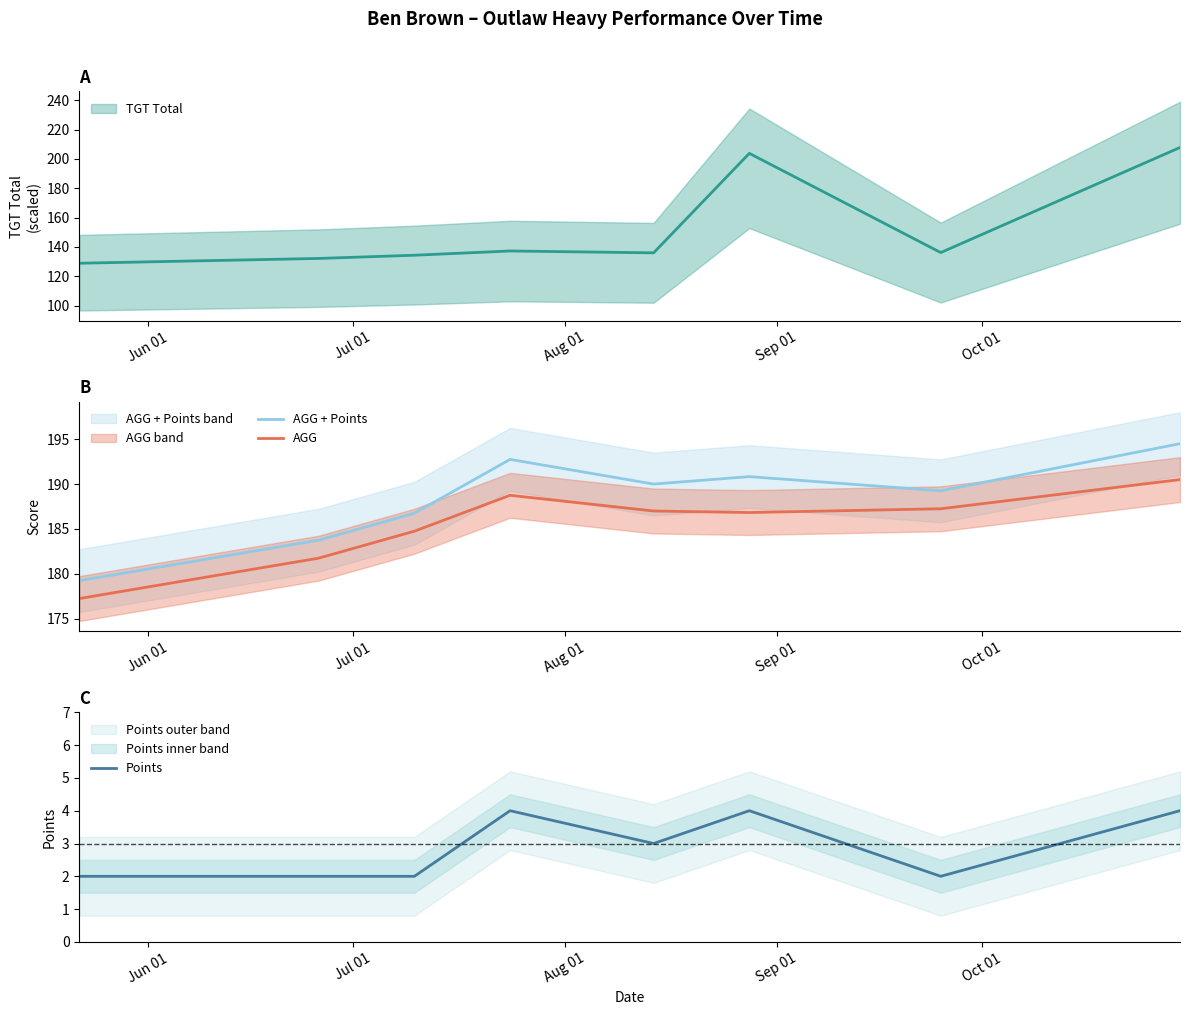

Is this an area chart (filled region under the line)?

No